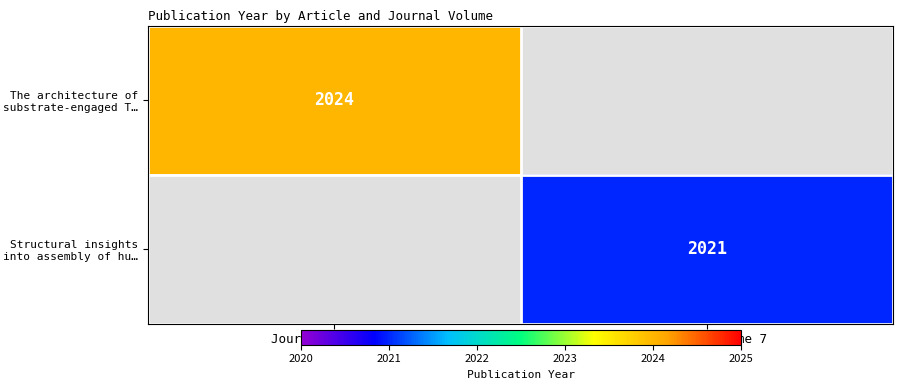

True or false: The architecture of substrate-engaged T… has a value of 2024 at Journal Volume 10.

True